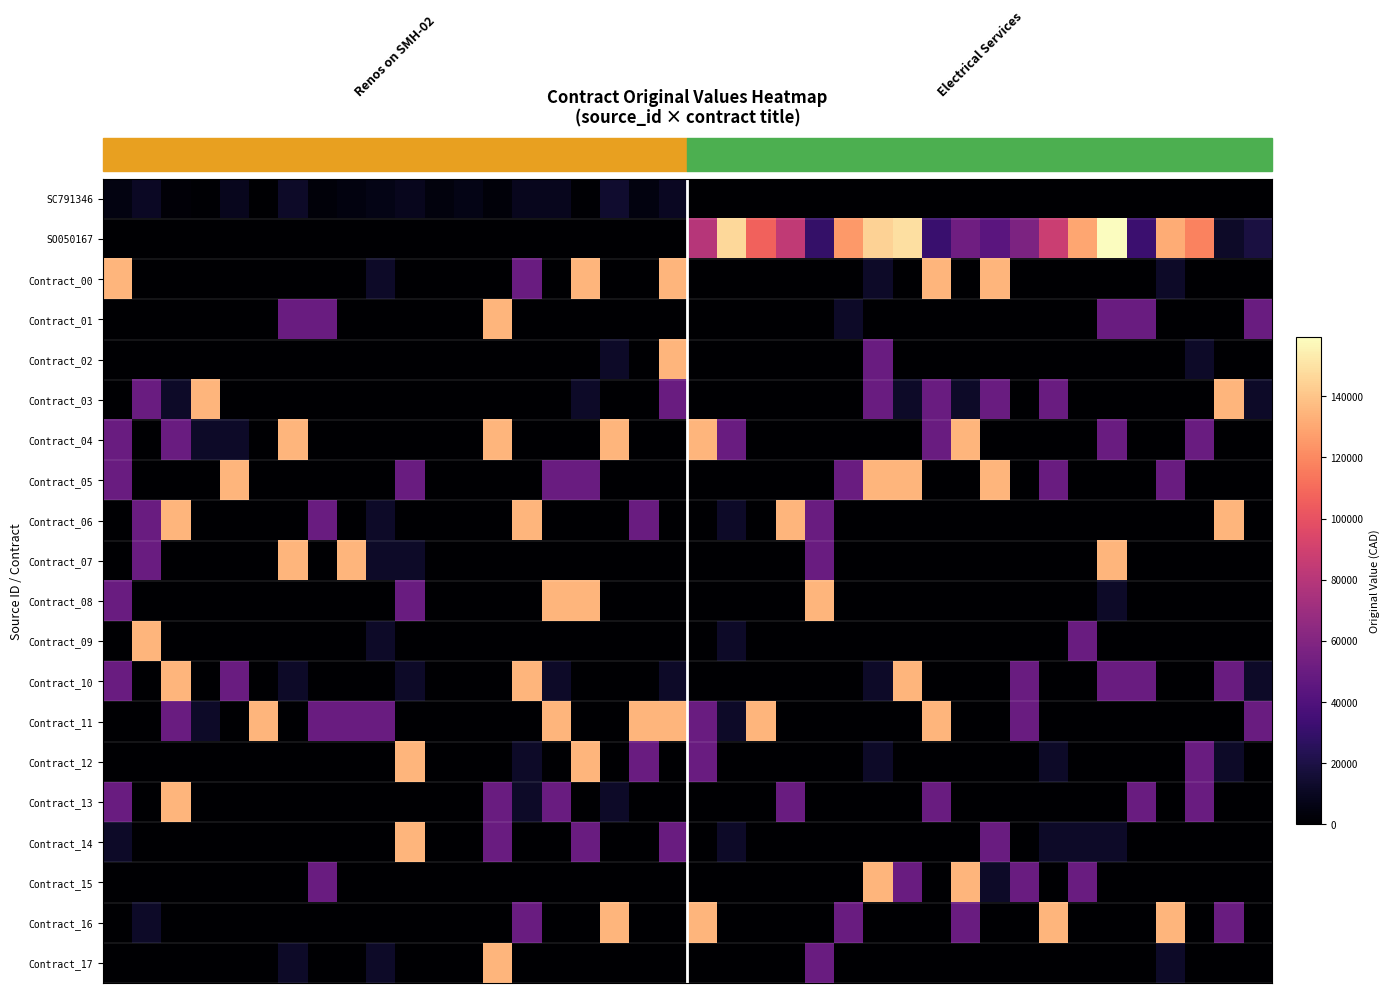

At how many categories does at least one series exceed 89039?

33